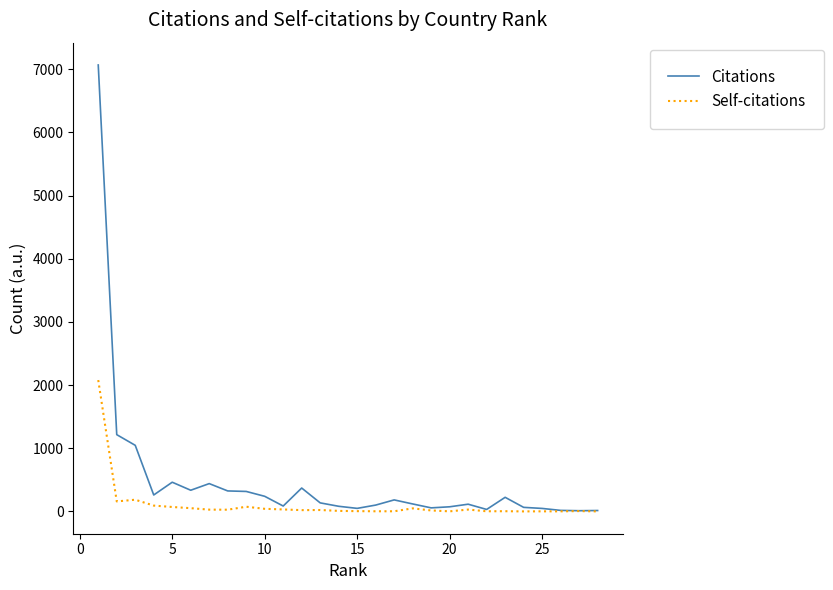

Which series has the largest total across all categories?

Citations